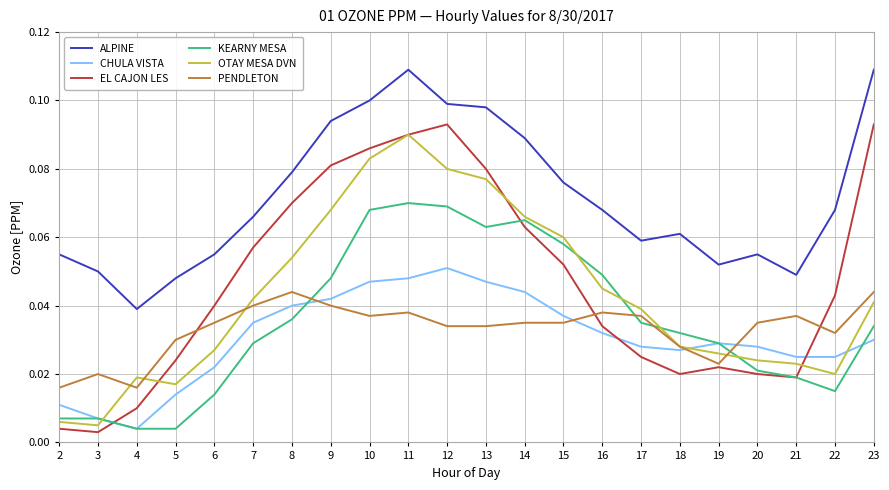

True or false: ALPINE has a value of 0.1 at 21.

False